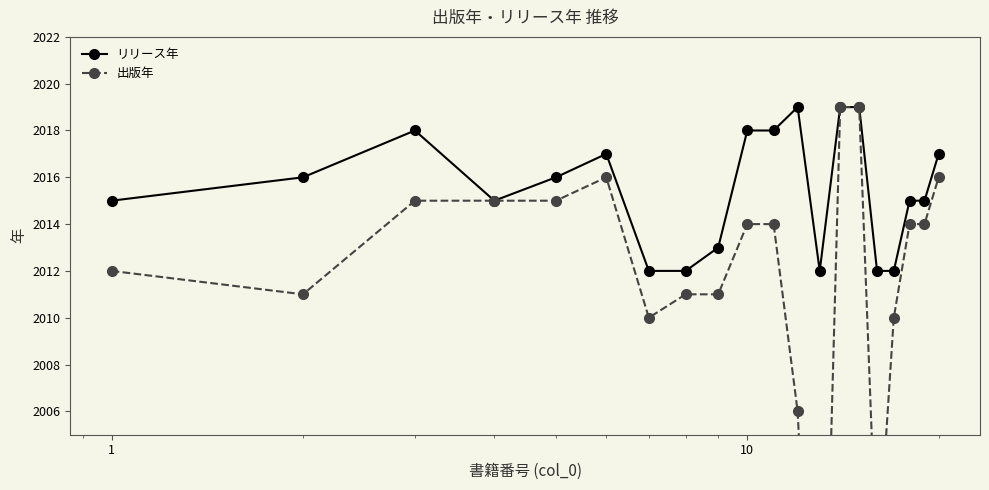

What is the maximum value for リリース年?

2019